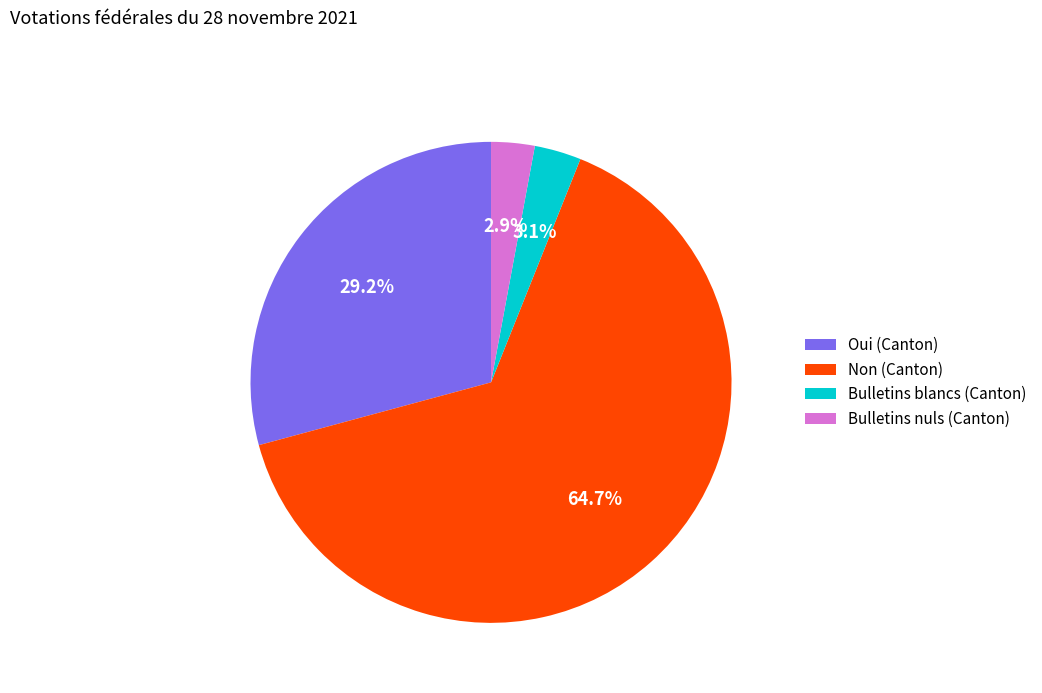

Which slice is the largest?

Non (Canton)